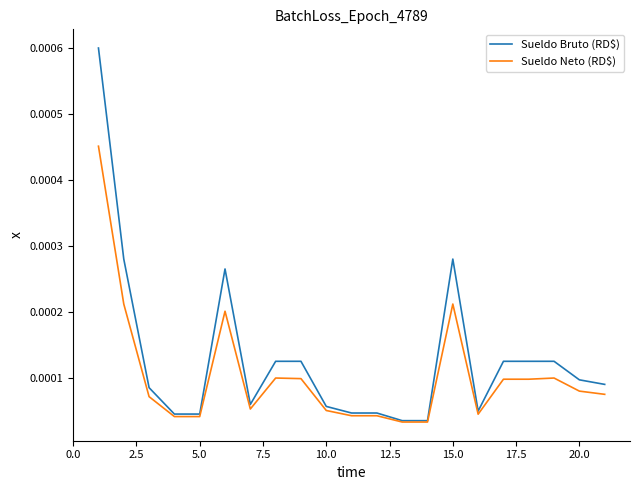

Which series has the largest total across all categories?

Sueldo Bruto (RD$)